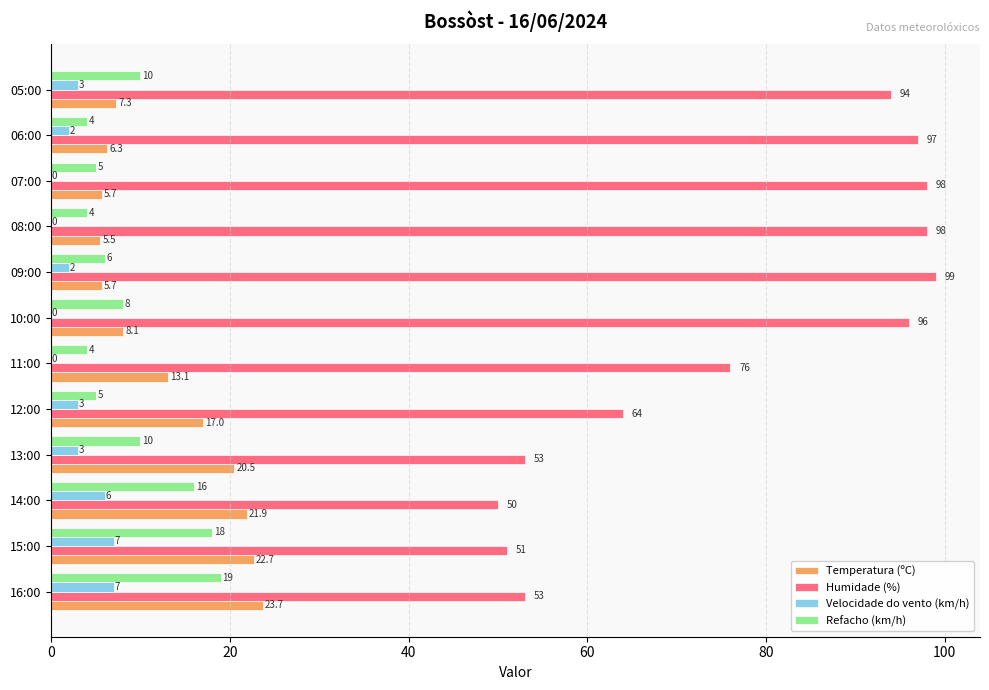

True or false: Velocidade do vento (km/h) has a value of 0.0 at 10:00.

True